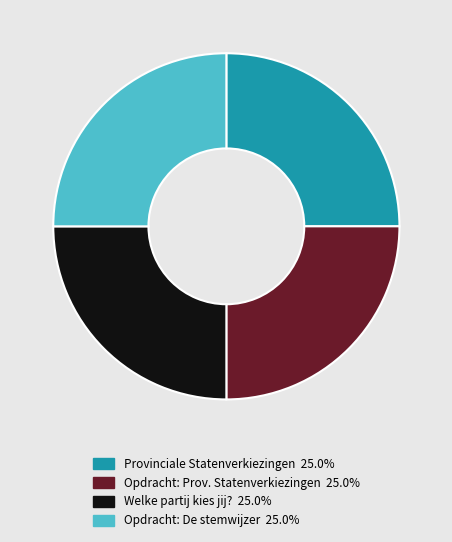

Is there a majority slice in this chart?

No